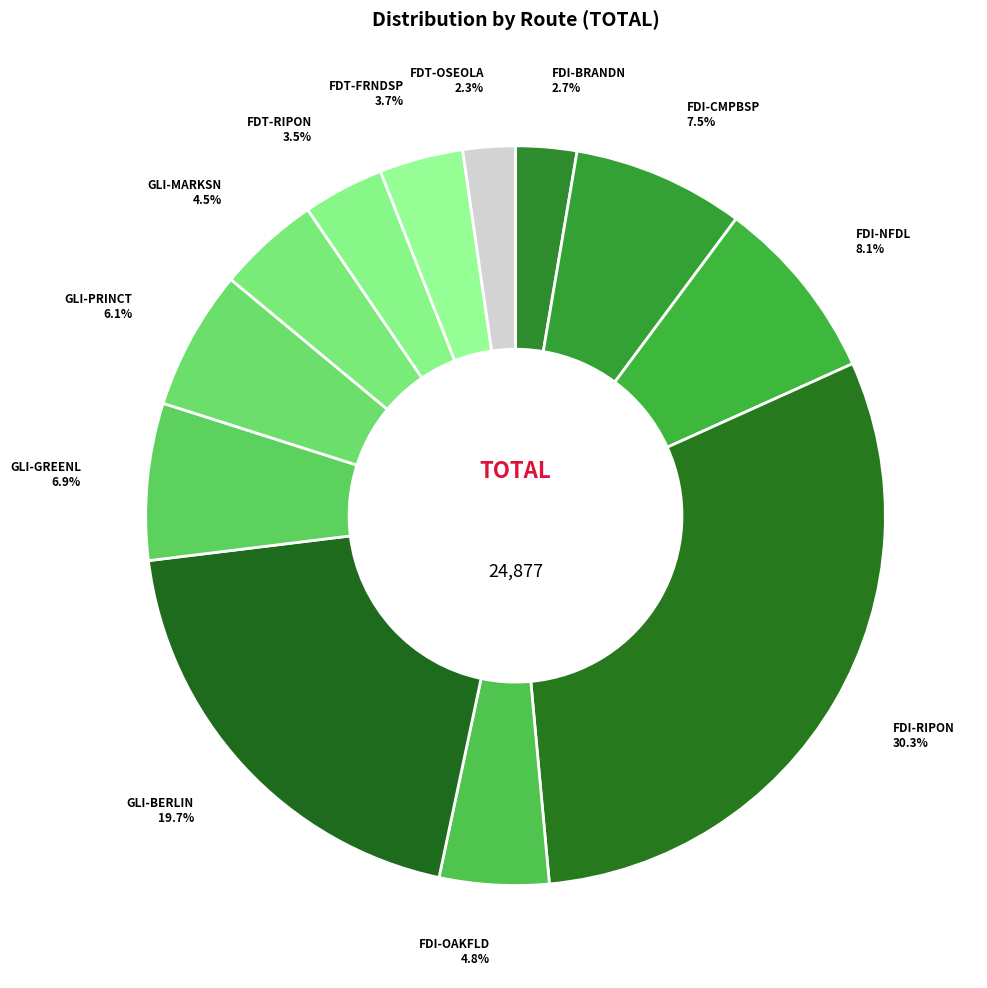

Is FDT-OSEOLA the majority of the pie?

No